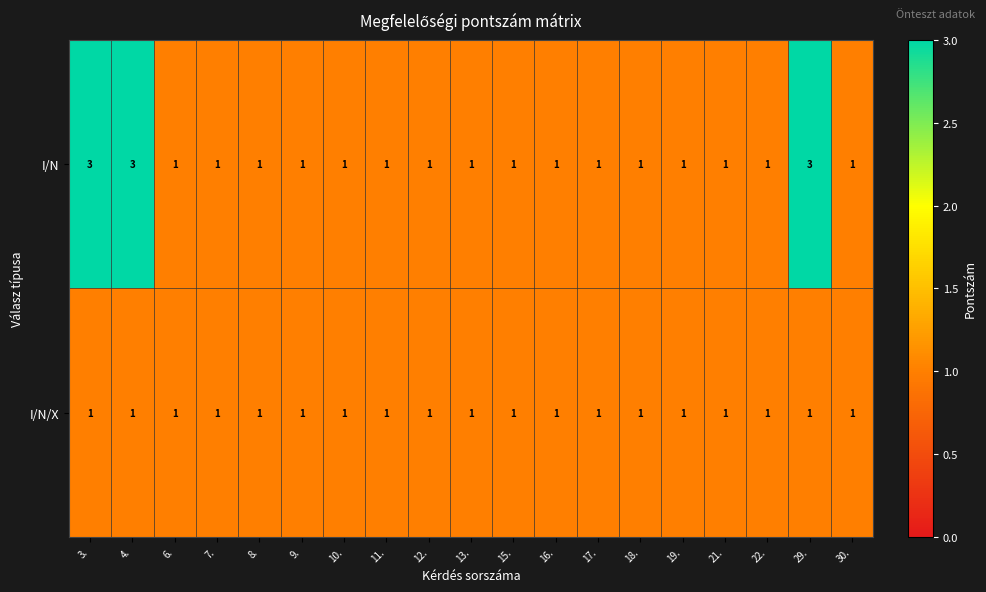

Which series has the widest spread of values?

I/N